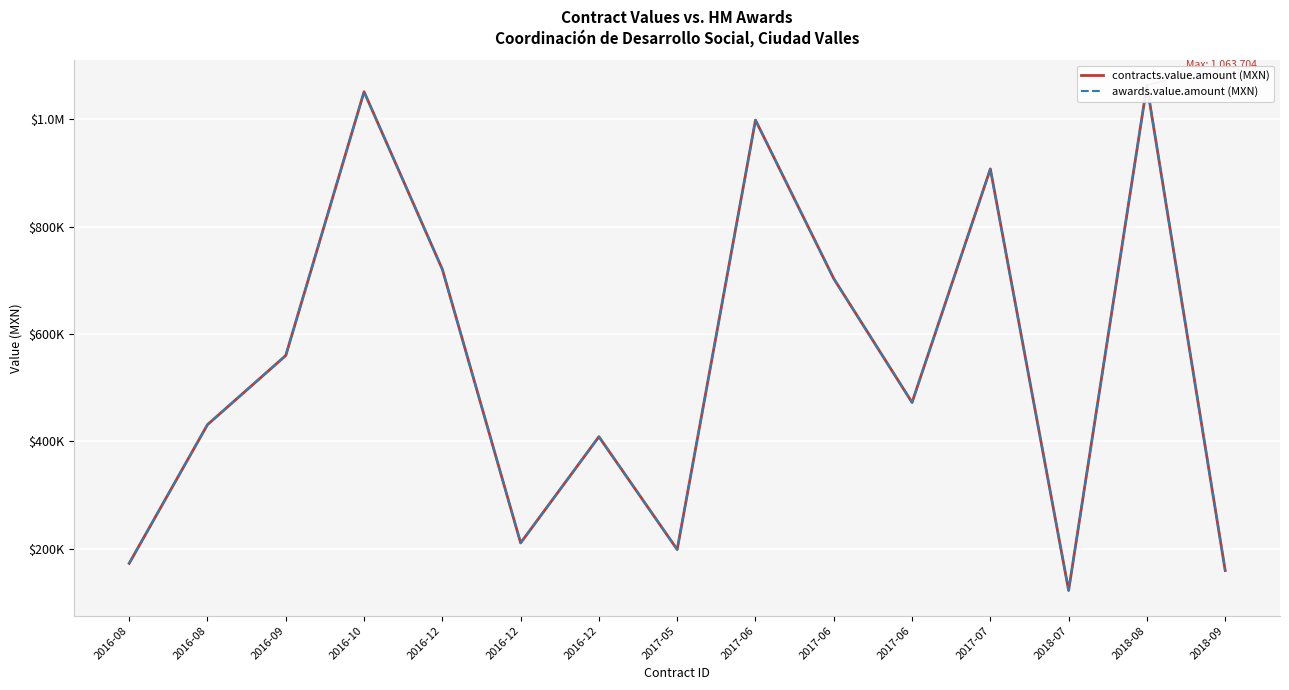

What is the difference between the contracts.value.amount (MXN) values at 2017-07 and 2018-07?

785864.0